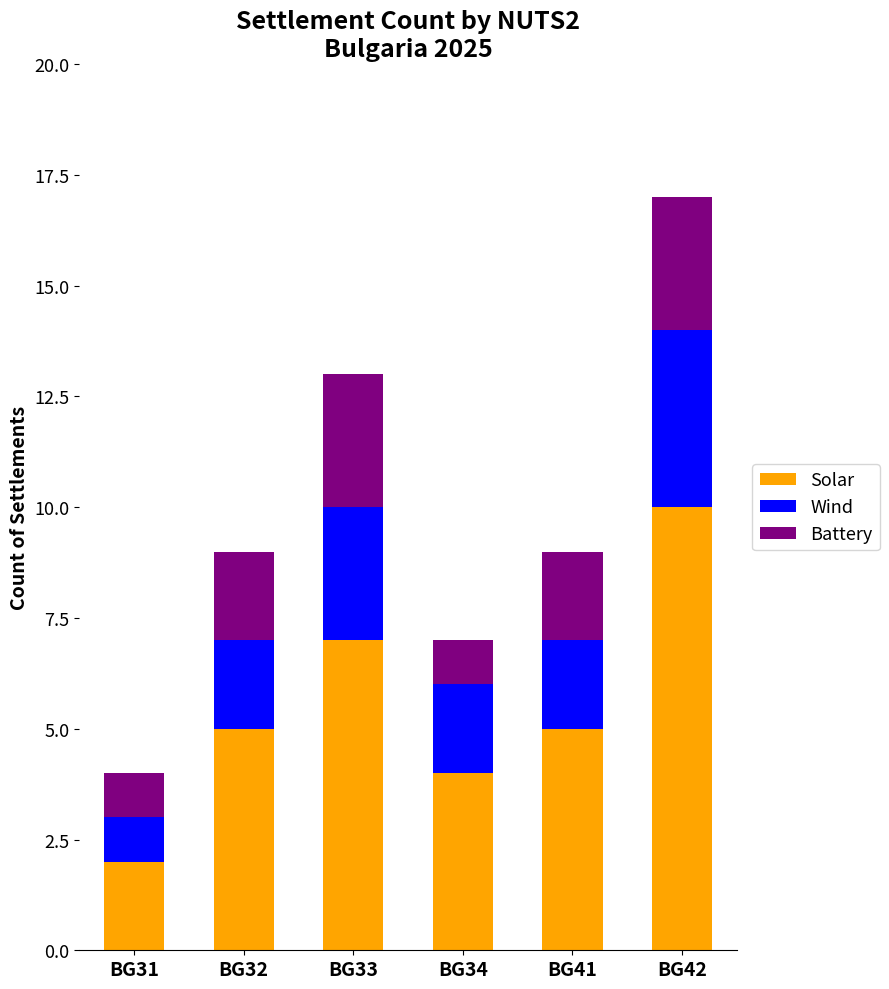

What is the difference between the Solar values at BG41 and BG33?

2